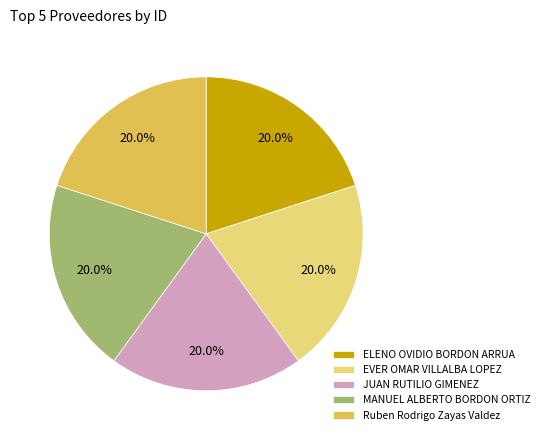

What is the ratio of the value at ELENO OVIDIO BORDON ARRUA to the value at EVER OMAR VILLALBA LOPEZ?

1.0